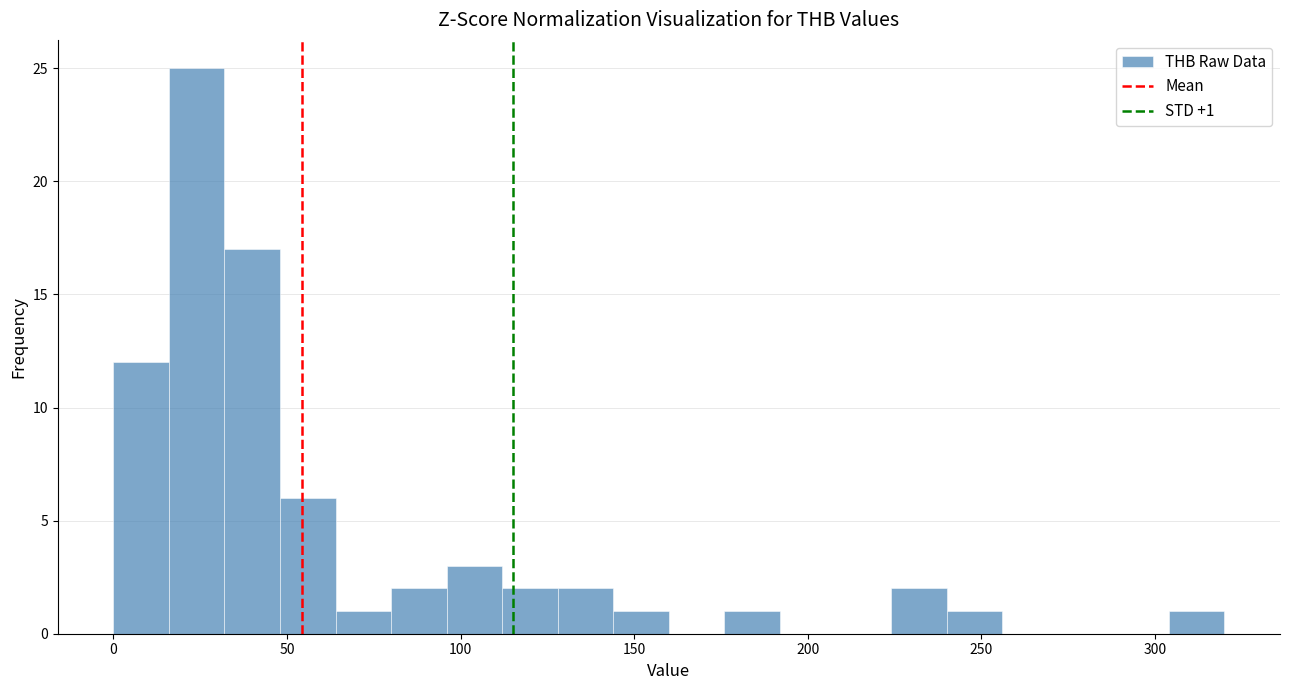

Read against the x-axis, roughly where is the centre of the tallest bar?

25